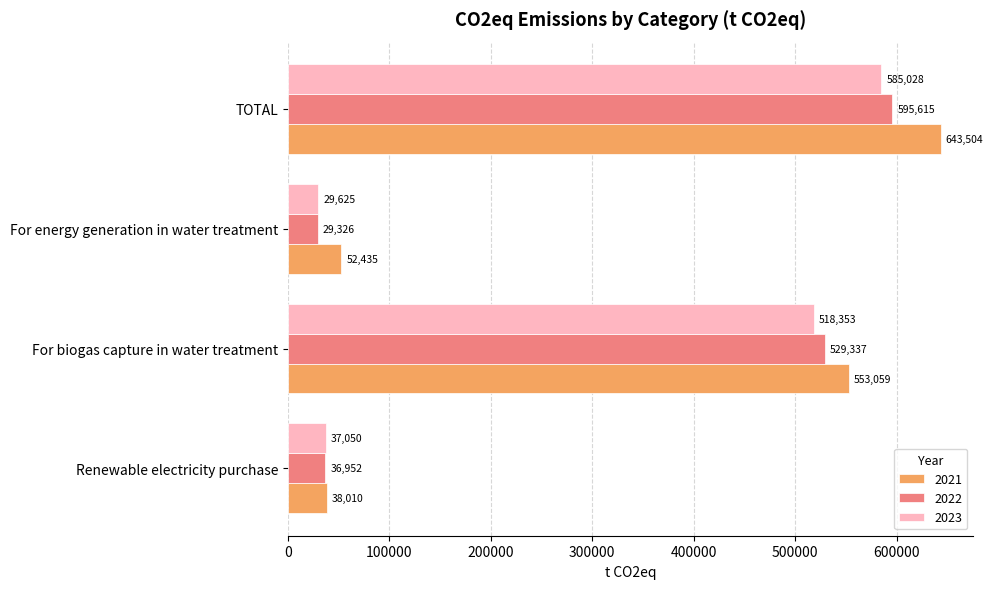

Which category has the lowest value in the 2023 series?

For energy generation in water treatment